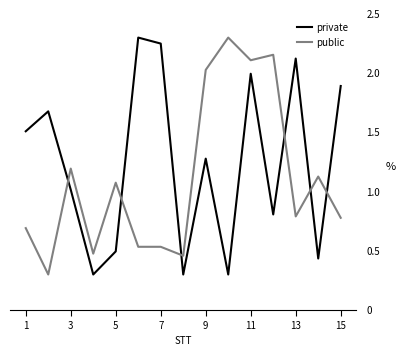

What is the minimum value shown in the chart?

0.3